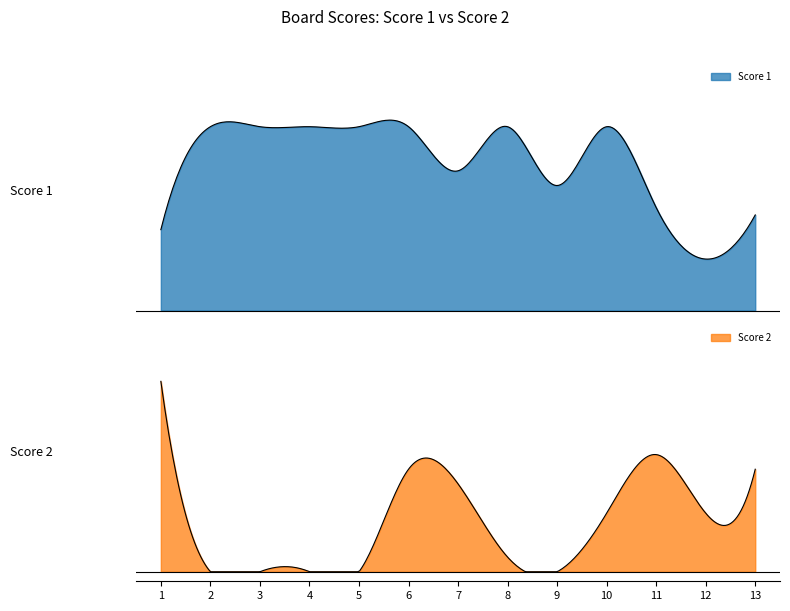

Reading left to right, list all the values displayed in this chart.

Score 1: 11	25	25	25	25	25	19	25	17	25	14	7	13
Score 2: 13	0	0	0	0	7	6	1	0	4	8	4	7